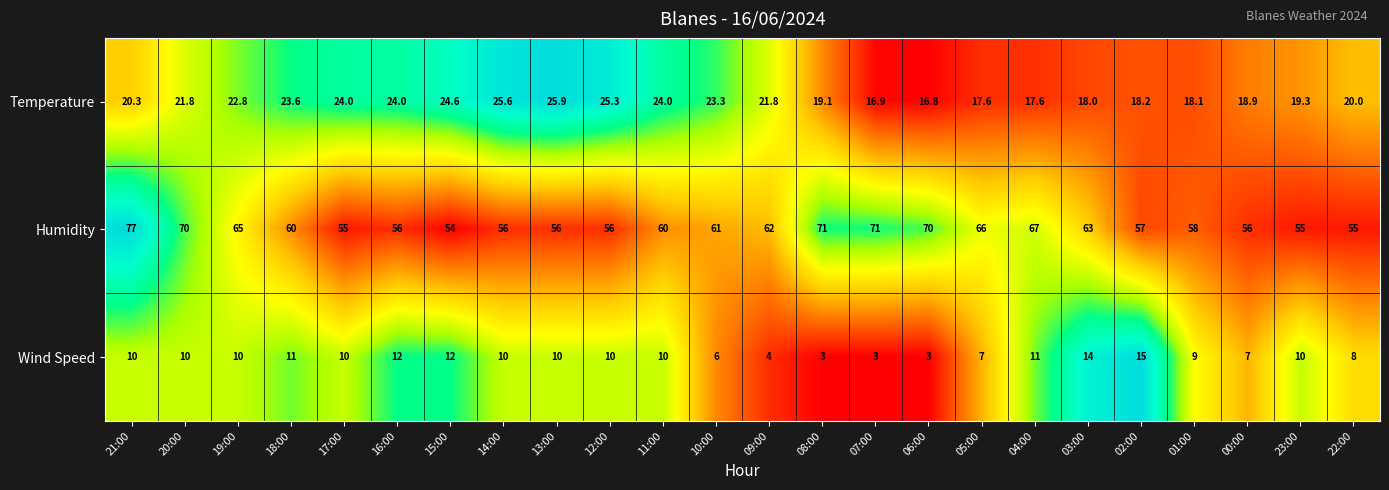

The value of Wind Speed at 16:00 is 12.0. True or false?

True